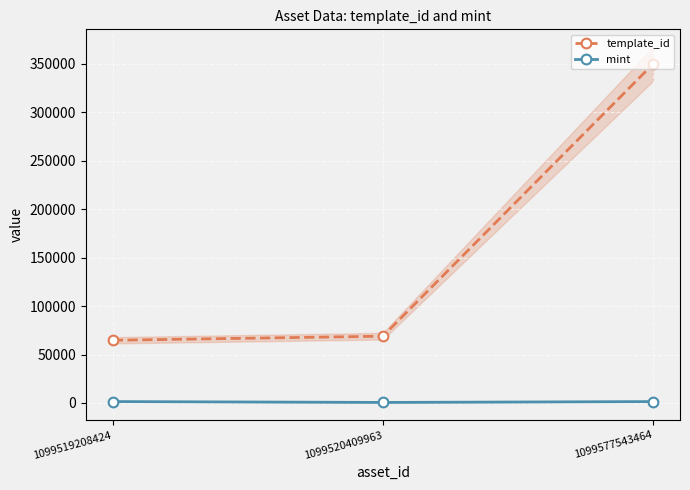

Reading left to right, extract all data points from this chart.

template_id: 64660	68874	349523
mint: 1474	571	1444